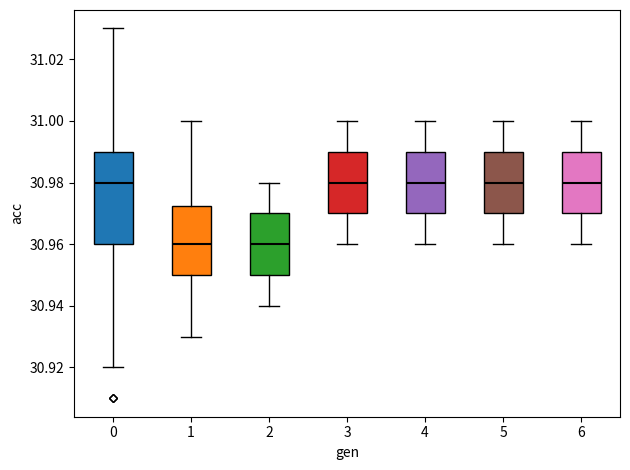

Comparing the boxes themselves (not the whiskers), which one is the tallest?

0